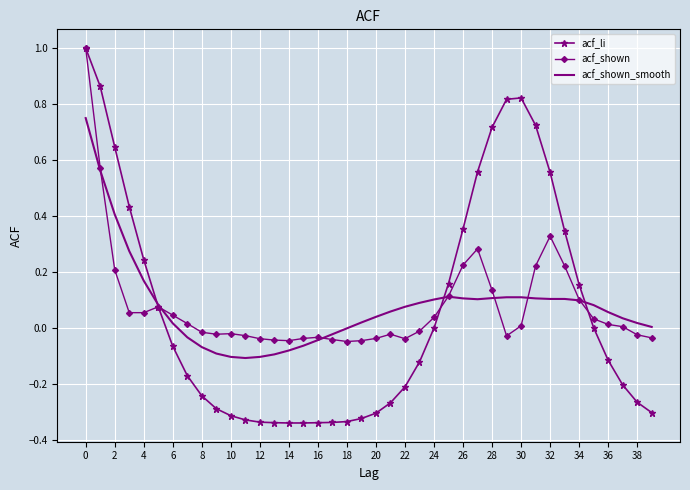

What is the maximum value shown in the chart?

1.0